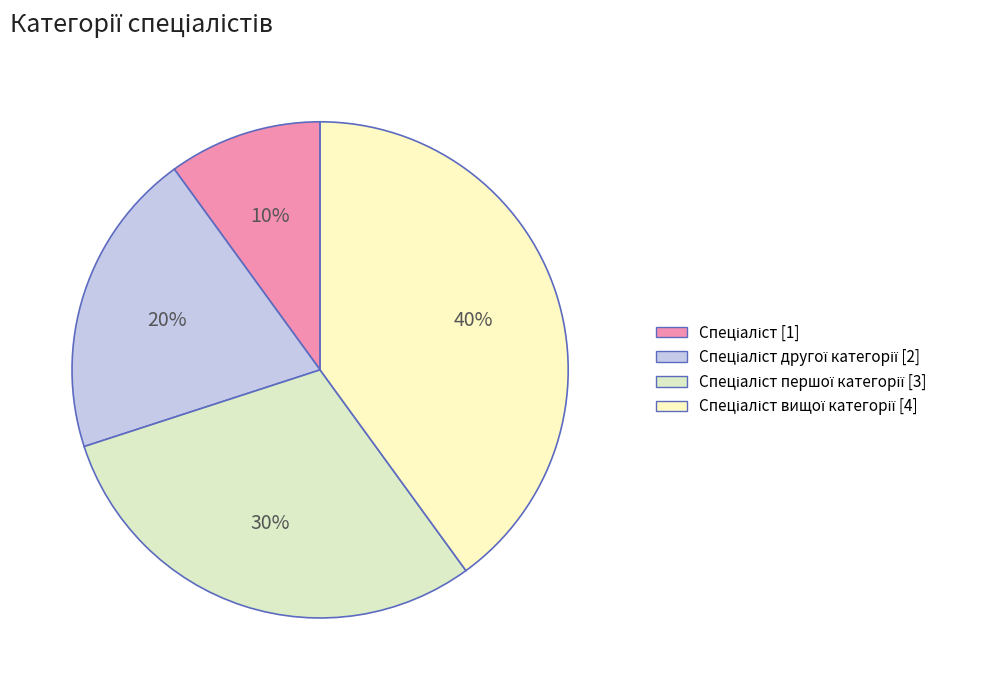

What is the smallest slice in the pie chart?

Спеціаліст